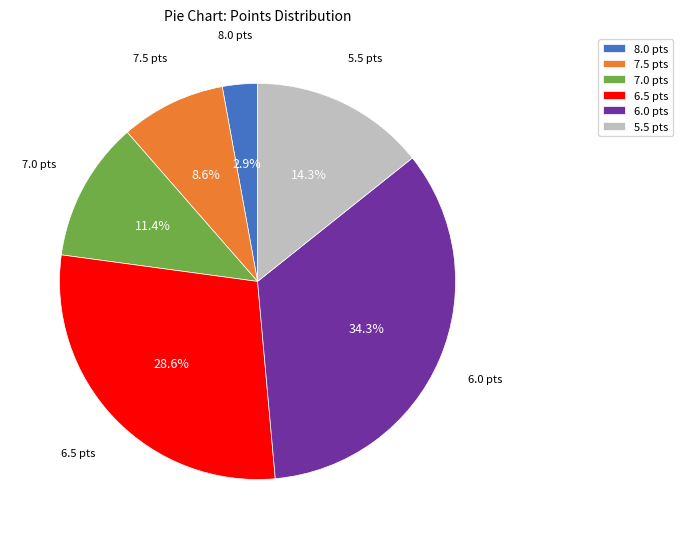

Between 7.5 and 6.5, which is larger?

6.5